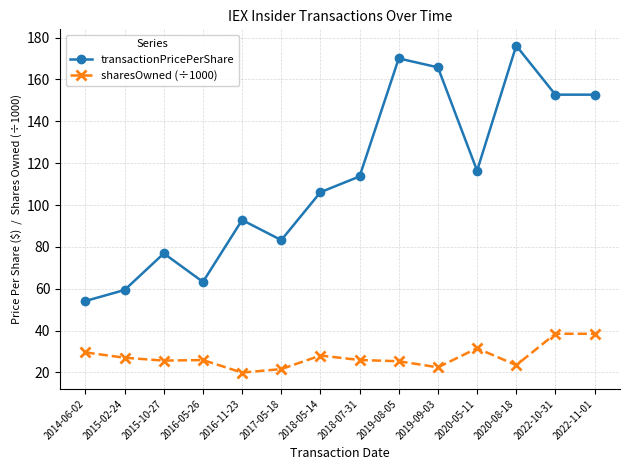

Rank the series at 2015-02-24 from lowest to highest value.

sharesOwned (÷1000), transactionPricePerShare